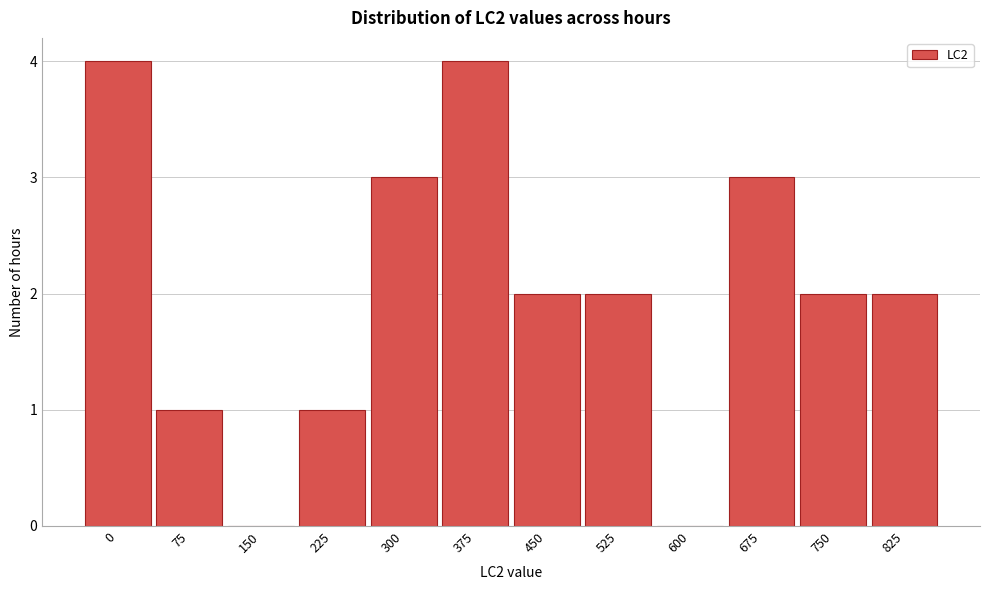

Reading right to left, what are all the values shown in this chart?

825=2	750=2	675=3	600=0	525=2	450=2	375=4	300=3	225=1	150=0	75=1	0=4